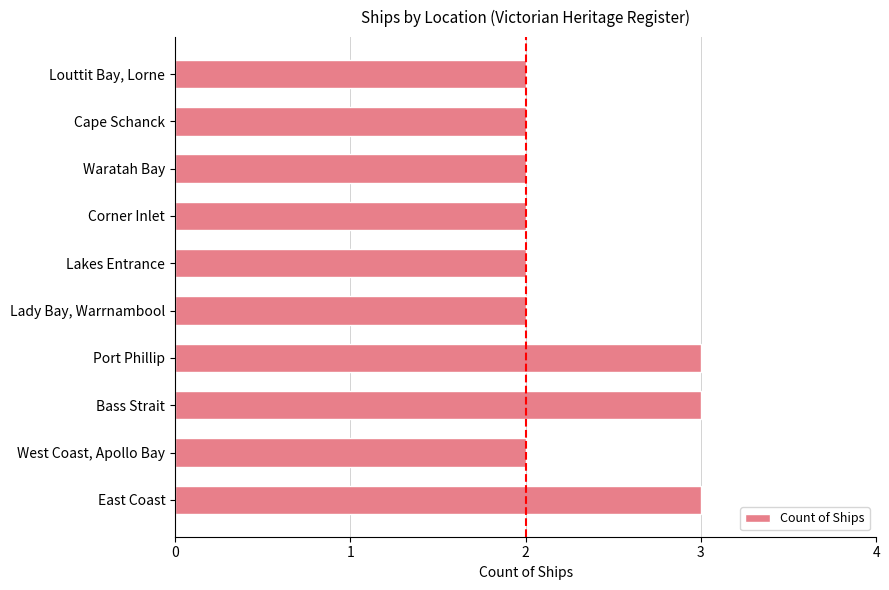

How many categories are shown in the chart?

10